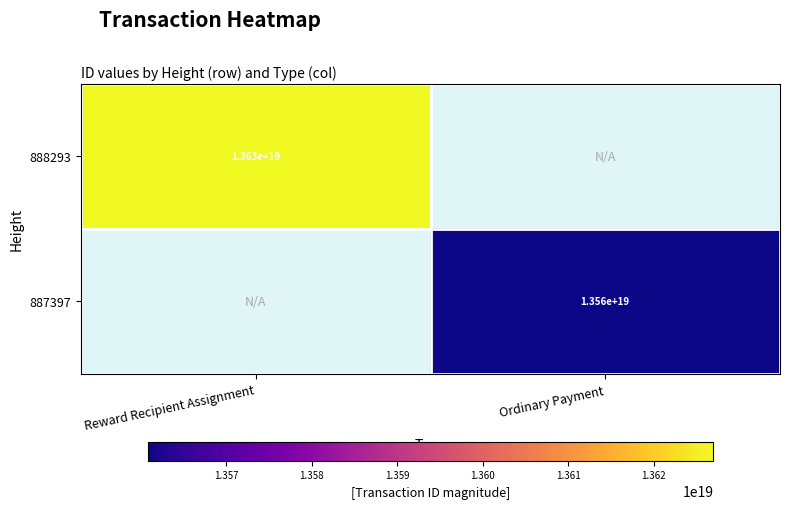

Is it true that 888293 equals 13630000000000000000 at Reward Recipient Assignment?

True